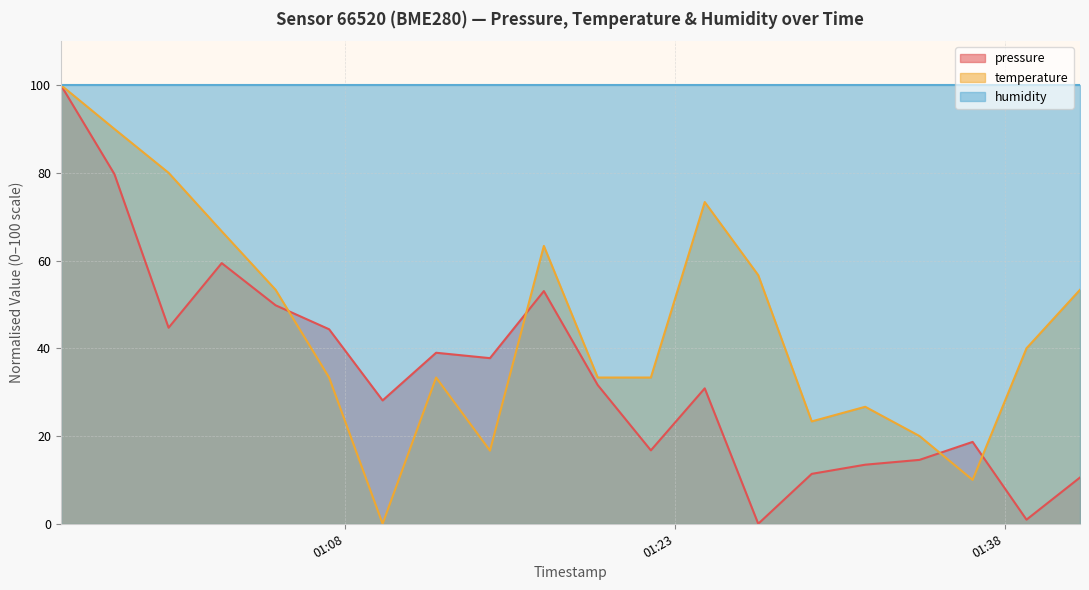

Is the value of temperature at 2024-03-23T01:29:14 greater than the value of pressure at 2024-03-23T00:55:05?

No